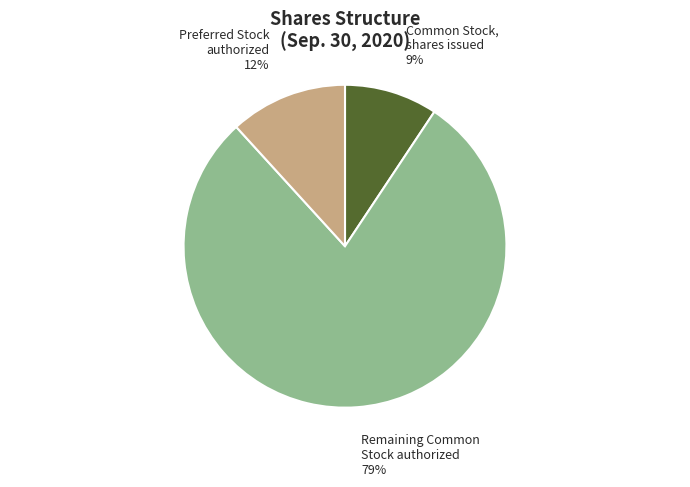

Does any single category account for the majority?

Yes